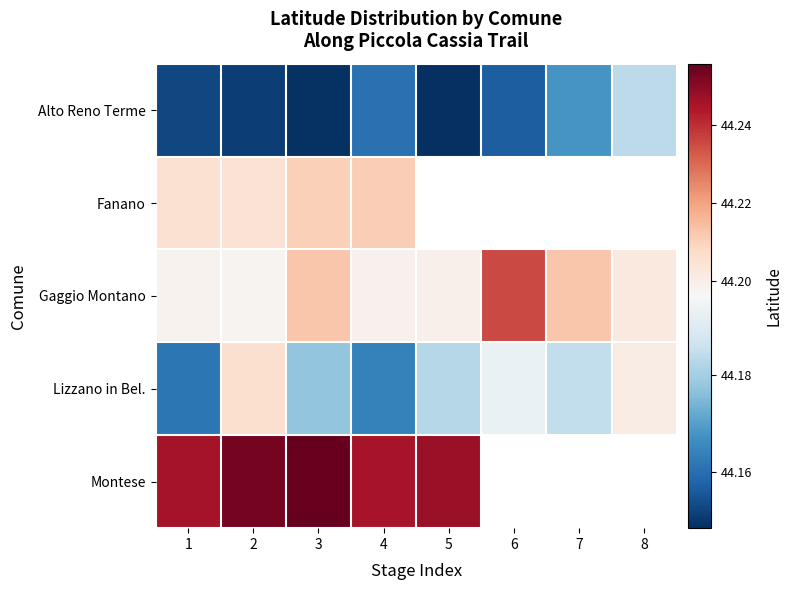

The value of Montese at 2 is 44.3. True or false?

True